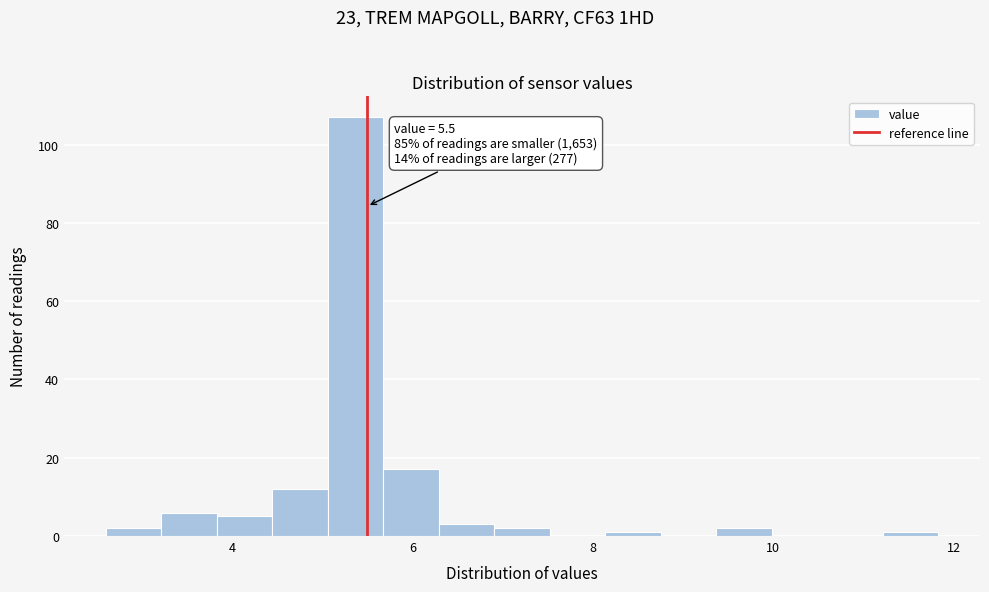

Read against the x-axis, roughly where is the centre of the tallest bar?

5.4